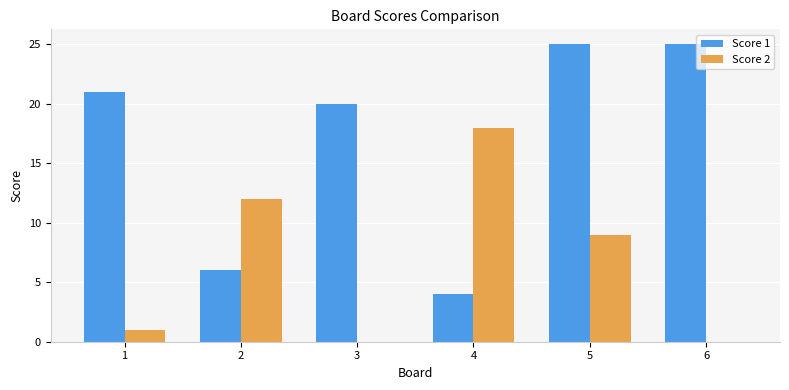

The Score 2 series shows 9 at 3. True or false?

False